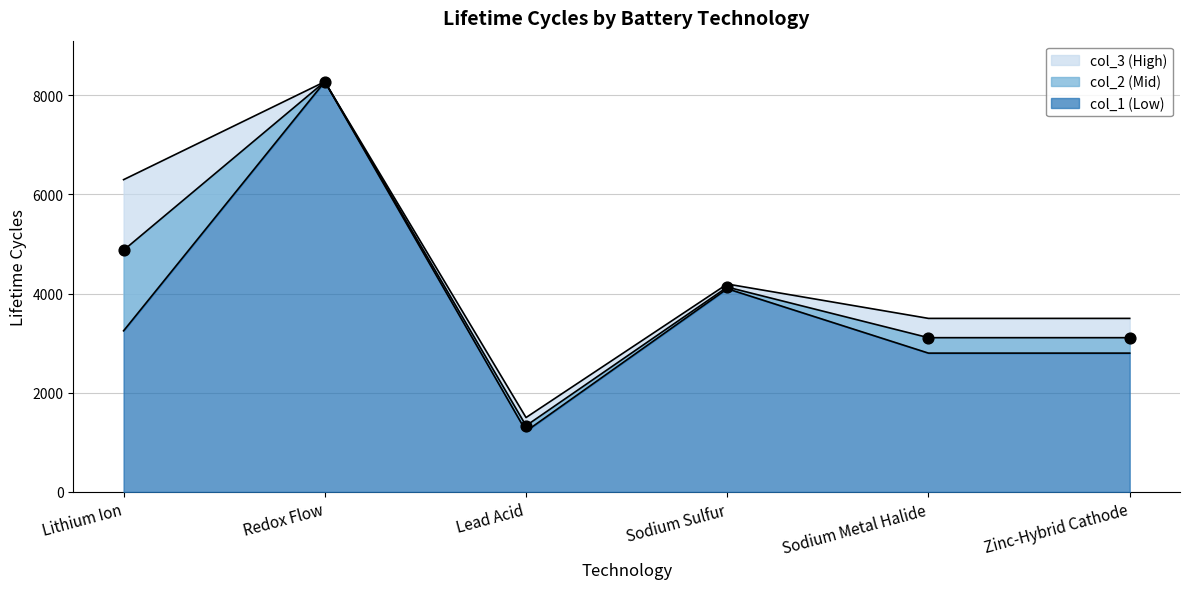

At which category is the sum across all series the highest?

Redox Flow